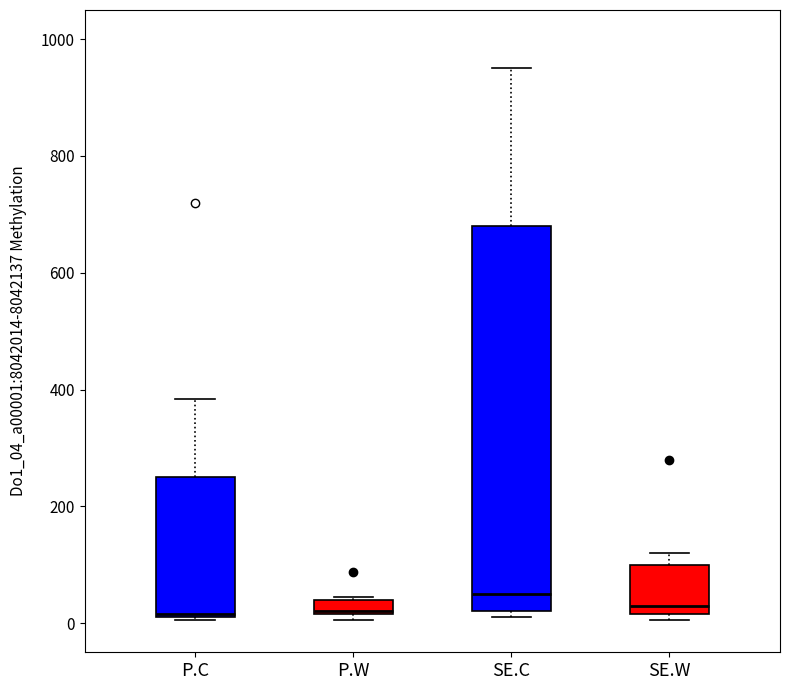

Where is the upper edge of the box for P.W on the y-axis? The values are not printed on the chart, so give them approximately, as read against the axis.

40